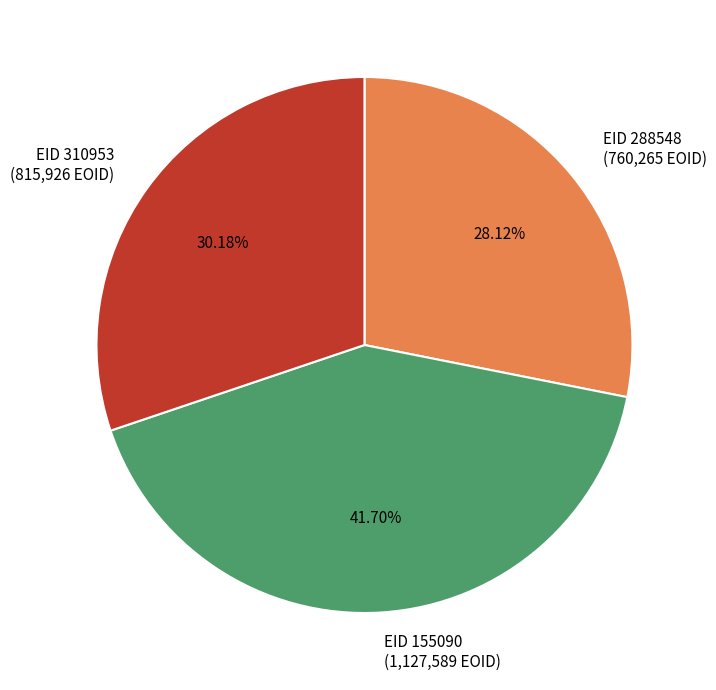

Rank the categories by value from highest to lowest.

EID 155090 (1,127,589 EOID), EID 310953 (815,926 EOID), EID 288548 (760,265 EOID)